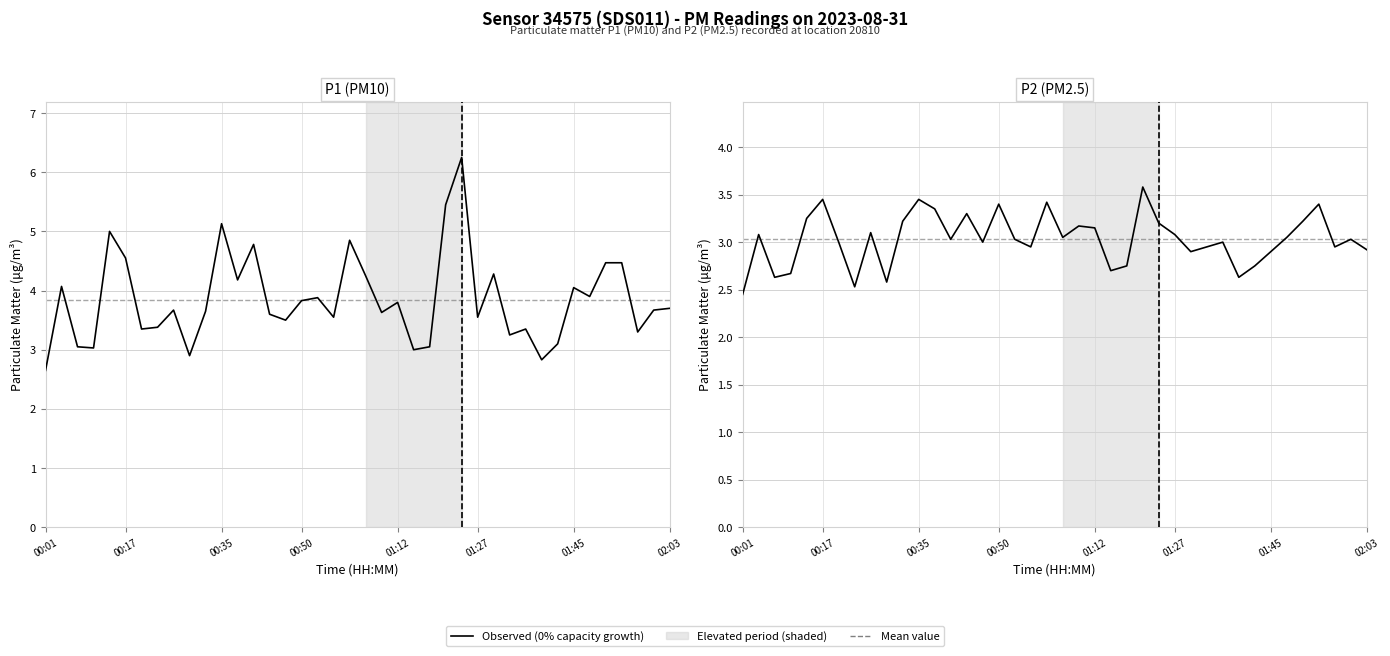

In P2 (PM2.5), how many points are lower than both neighbors (excluding endpoints)?

11